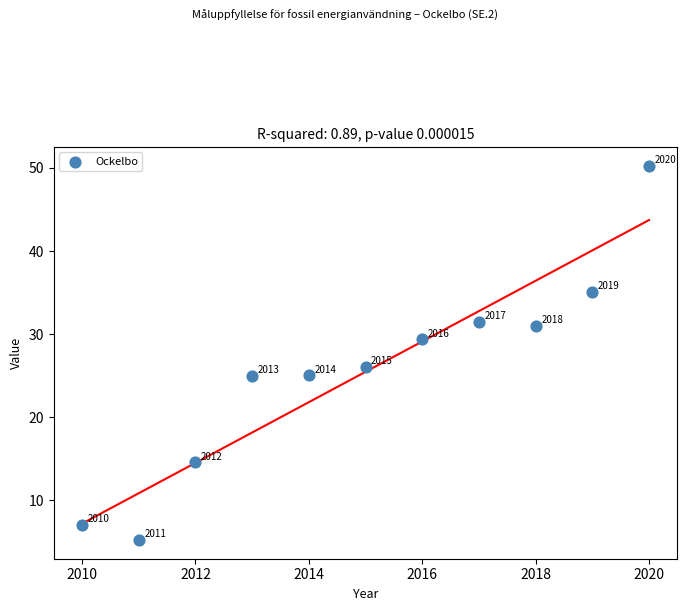

What is the average Y value?

25.5